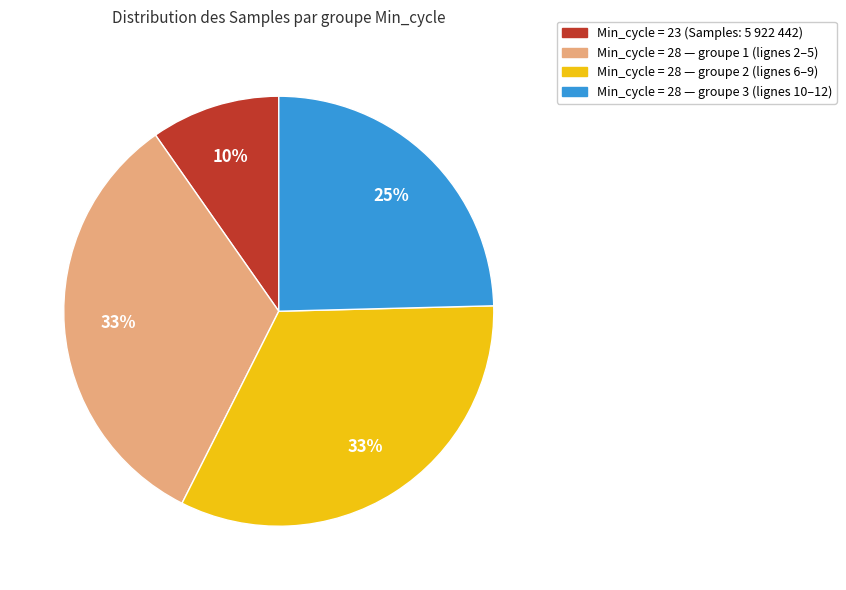

Does any single category account for the majority?

No